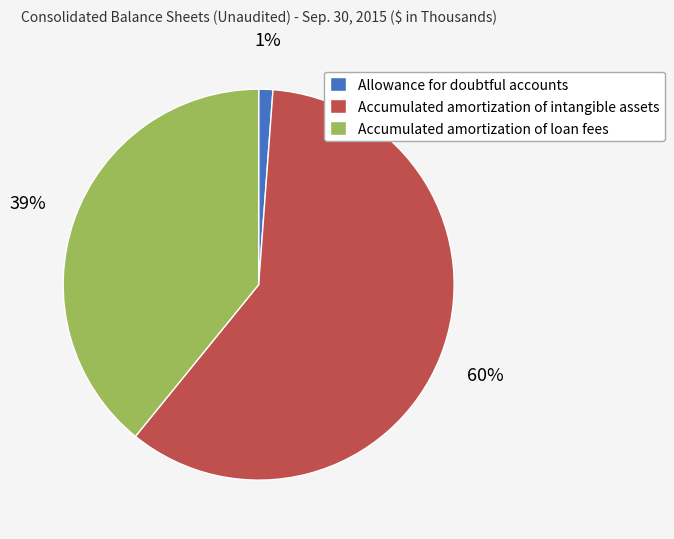

Which has a higher value, Allowance for doubtful accounts or Accumulated amortization of intangible assets?

Accumulated amortization of intangible assets